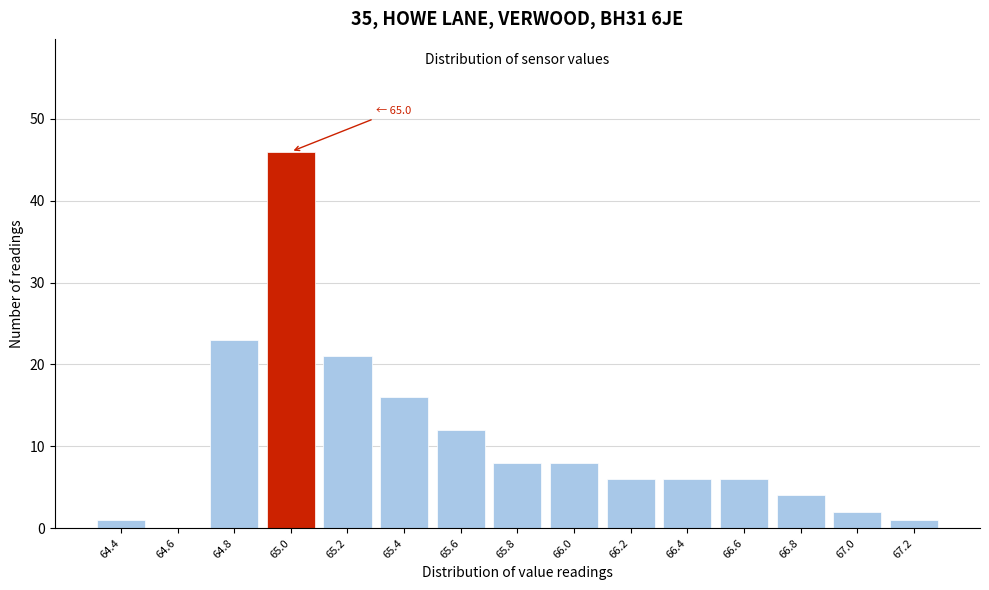

Reading left to right, extract all data points from this chart.

64.4=1	64.6=0	64.8=23	65.0=46	65.2=21	65.4=16	65.6=12	65.8=8	66.0=8	66.2=6	66.4=6	66.6=6	66.8=4	67.0=2	67.2=1